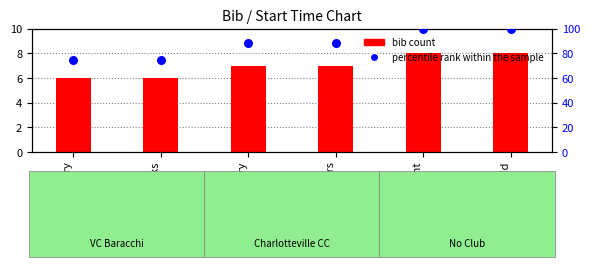

At how many categories does at least one series exceed 10?

6